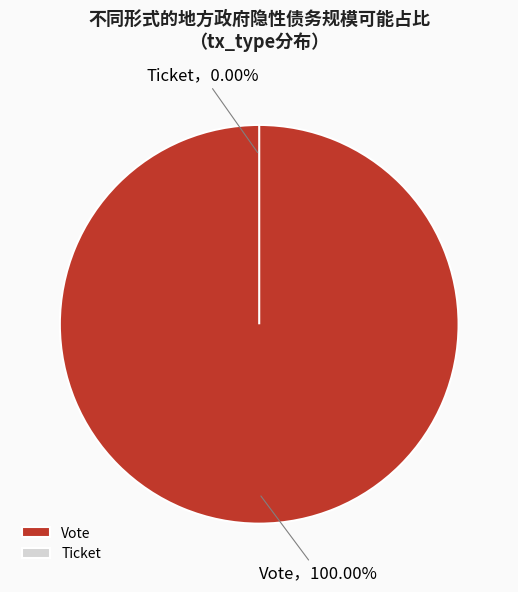

Which category accounts for the majority?

Vote